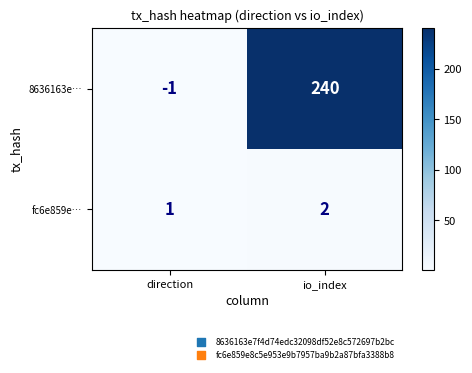

What is the sum of the 8636163e… values at direction and io_index?

239